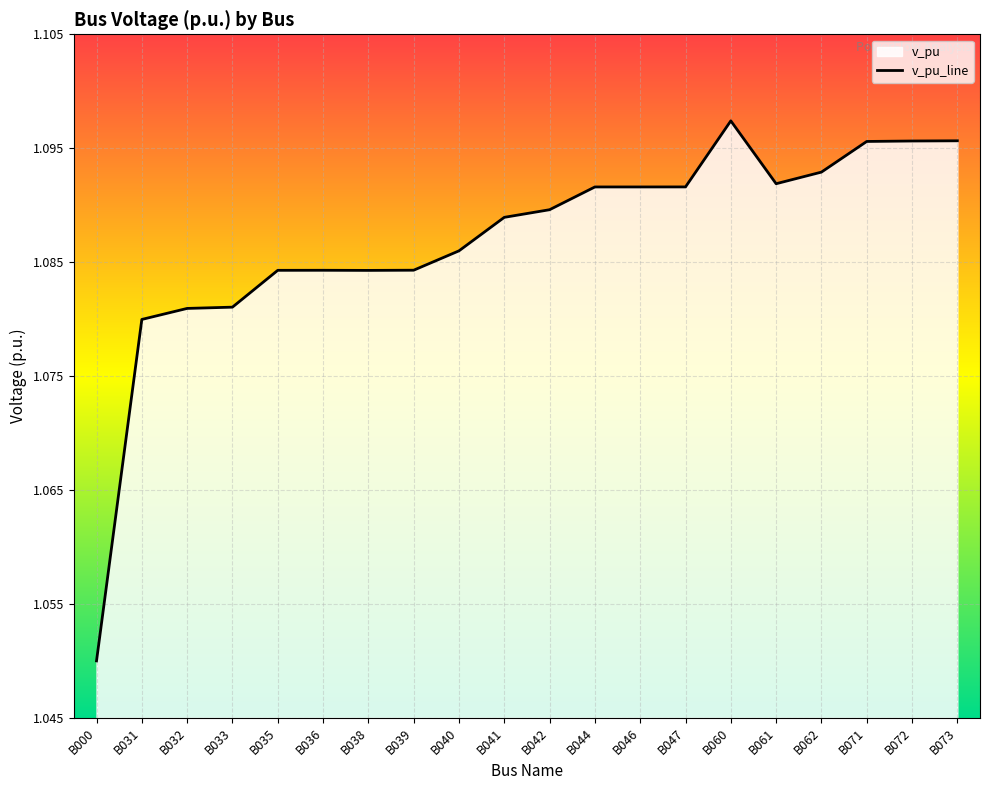

At which category does the chart reach its minimum across all series?

B000